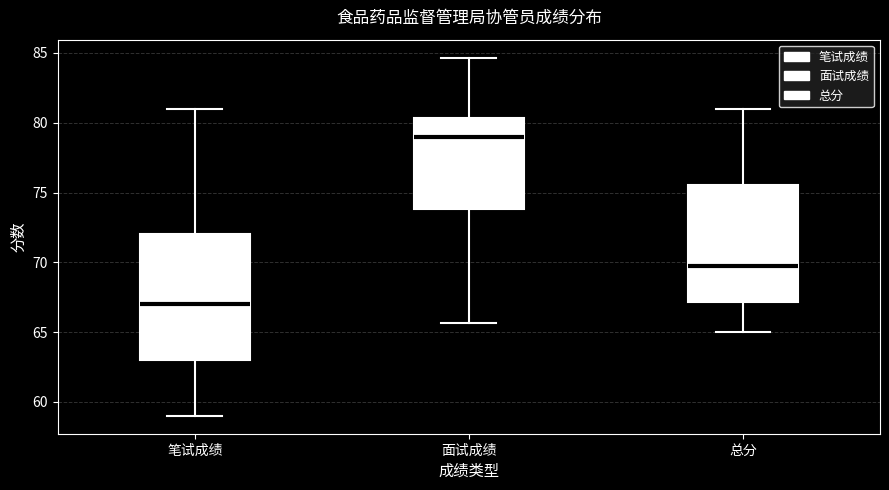

Comparing the boxes themselves (not the whiskers), which one is the tallest?

笔试成绩